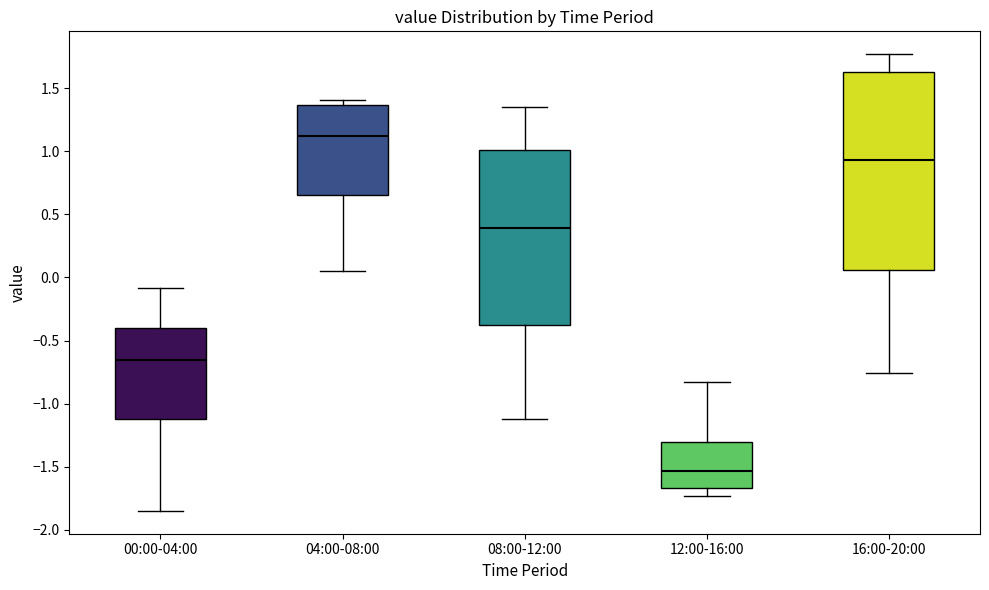

Reading left to right, read every box against the y-axis: the position of its median line, the range the box covers, and the ends of its whiskers. The values are not printed on the chart, so give them approximately, as read against the axis.

00:00-04:00: median -0.65, box -1.10 to -0.40, whiskers -1.85 to -0.10
04:00-08:00: median 1.10, box 0.65 to 1.35, whiskers 0.05 to 1.40
08:00-12:00: median 0.40, box -0.40 to 1.00, whiskers -1.10 to 1.35
12:00-16:00: median -1.55, box -1.65 to -1.30, whiskers -1.75 to -0.85
16:00-20:00: median 0.95, box 0.05 to 1.65, whiskers -0.75 to 1.75